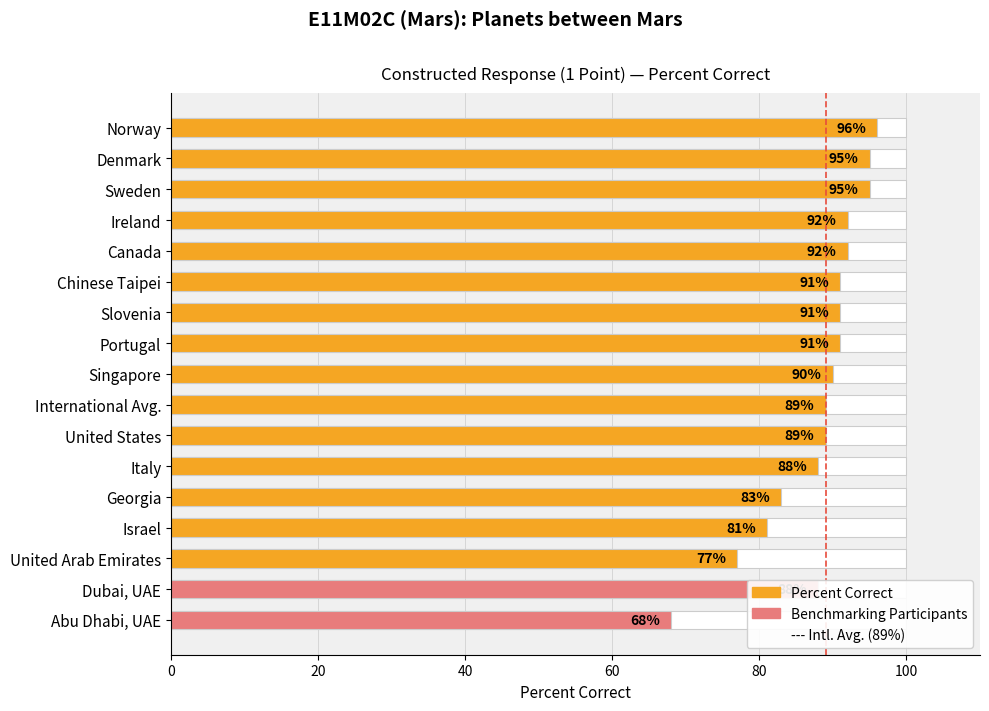

What is the difference between the values at Slovenia and United Arab Emirates?

14